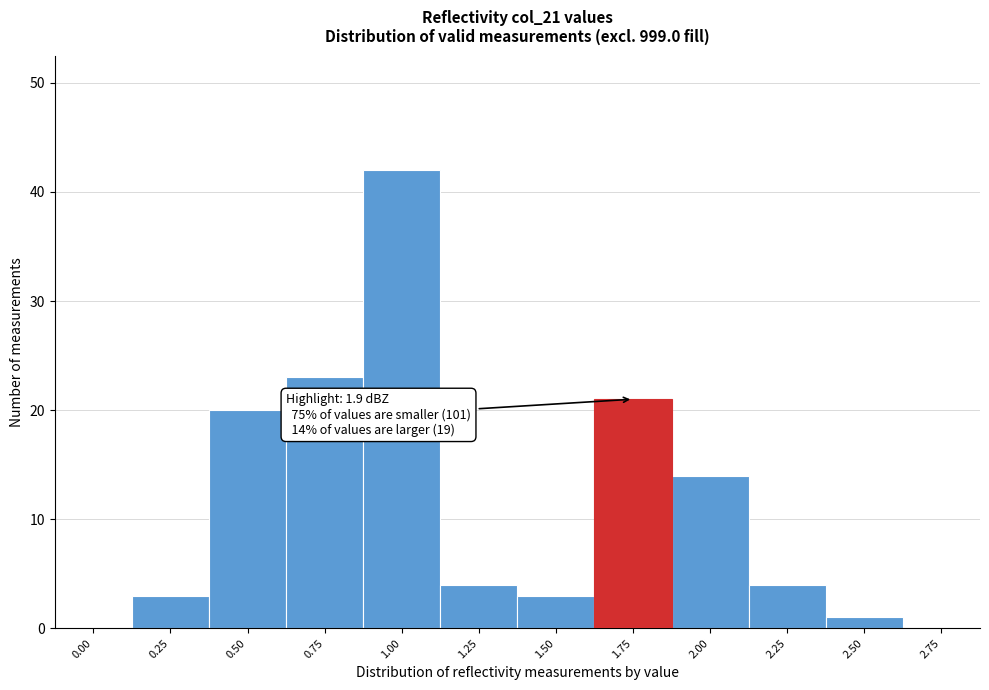

Reading left to right, extract all data points from this chart.

0.00=0	0.25=3	0.50=20	0.75=23	1.00=42	1.25=4	1.50=3	1.75=21	2.00=14	2.25=4	2.50=1	2.75=0